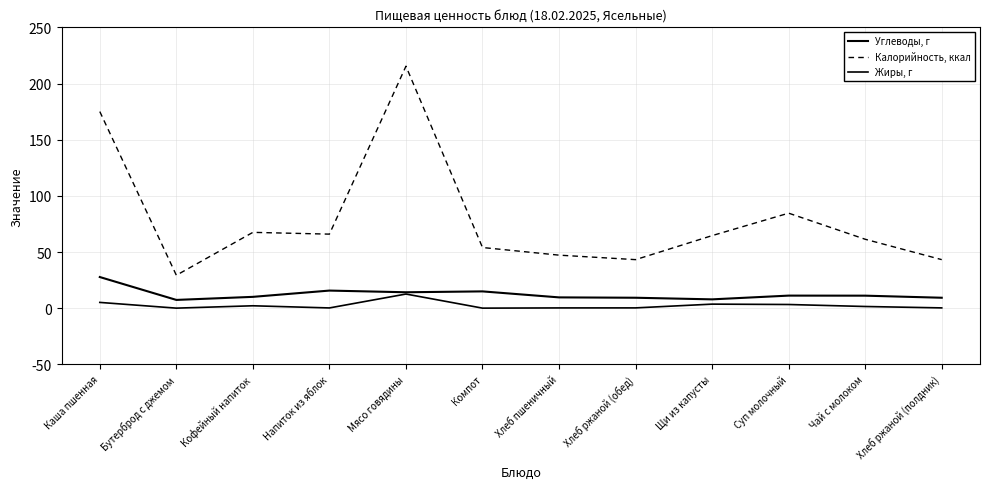

At how many categories does at least one series exceed 125?

2